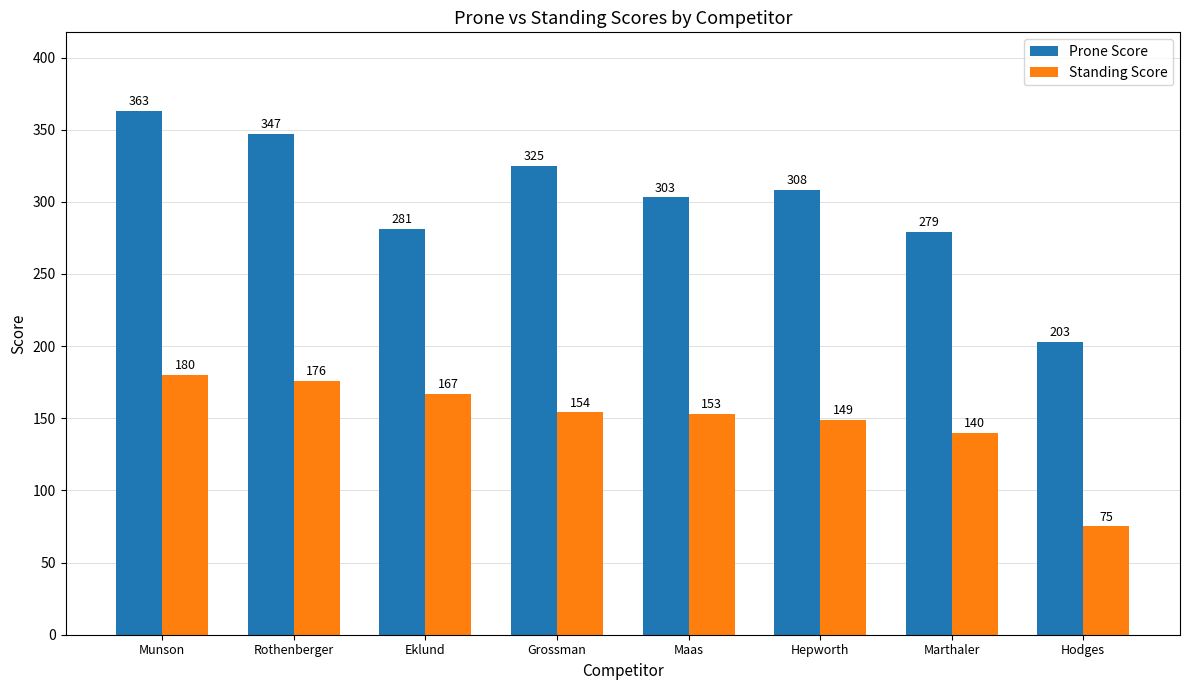

At which category is the sum across all series the highest?

Munson